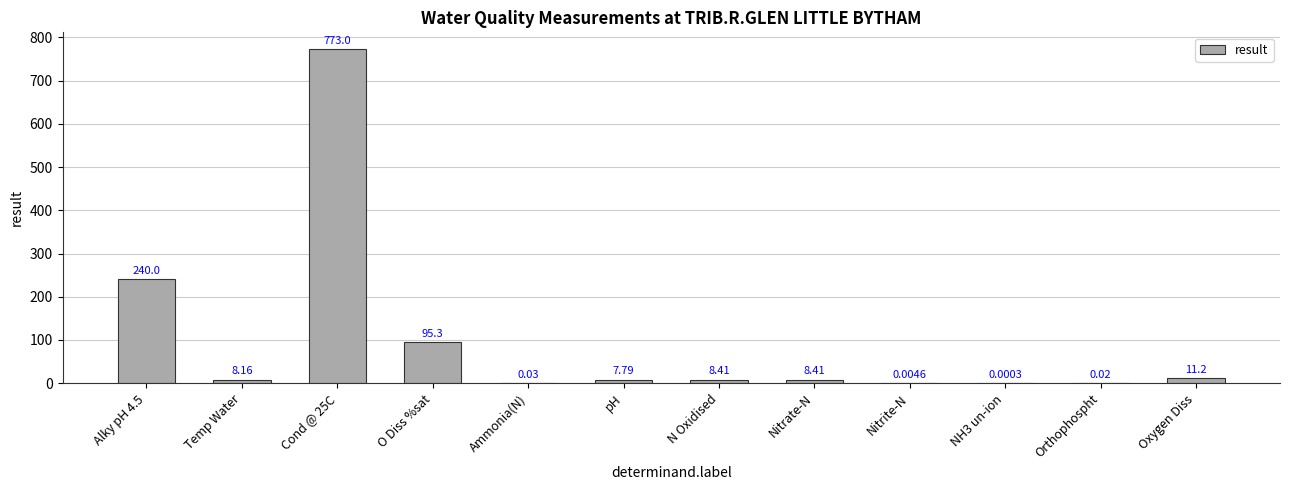

What is the change in value from Ammonia(N) to N Oxidised?

+8.4